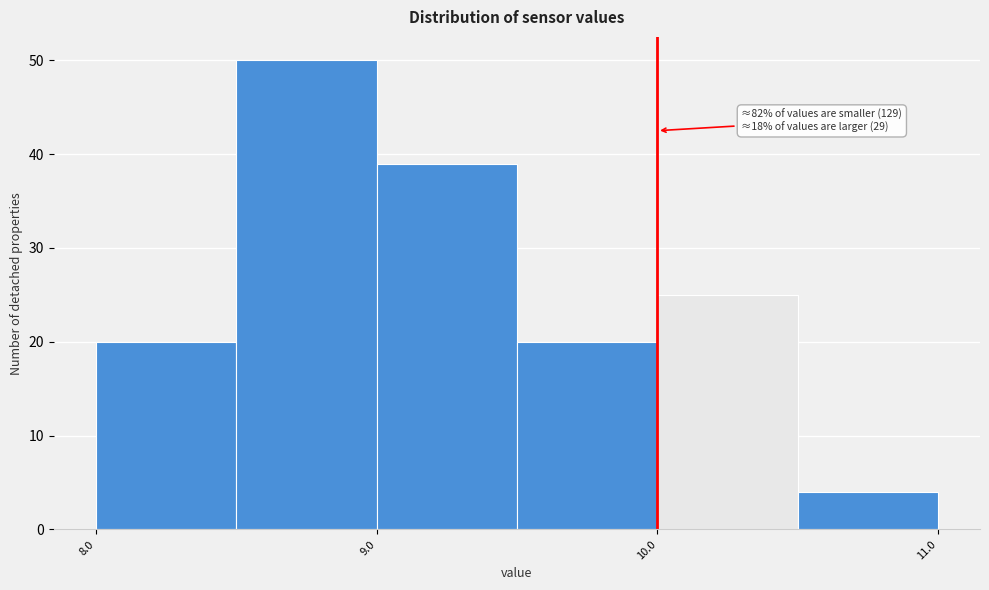

Over which range of the x-axis is the bar tallest?

8.5 to 9.0